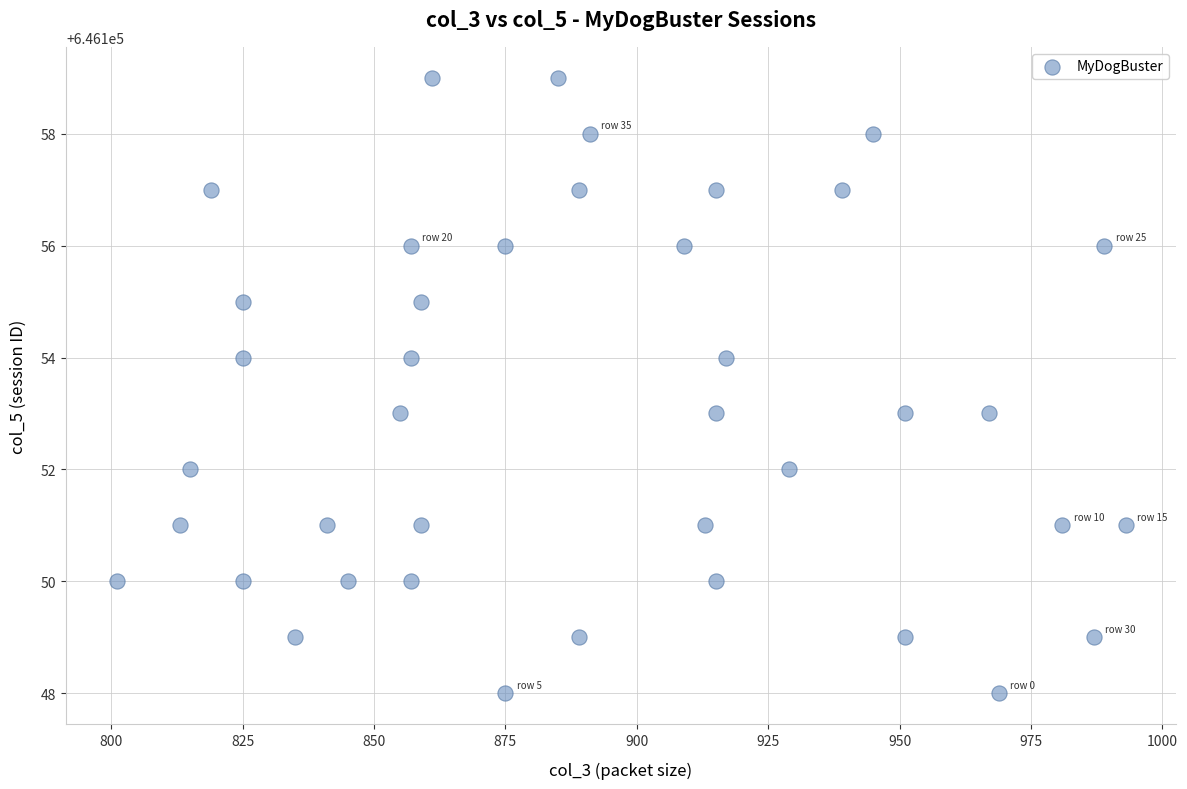

What is the range of X values (max minus min)?

192